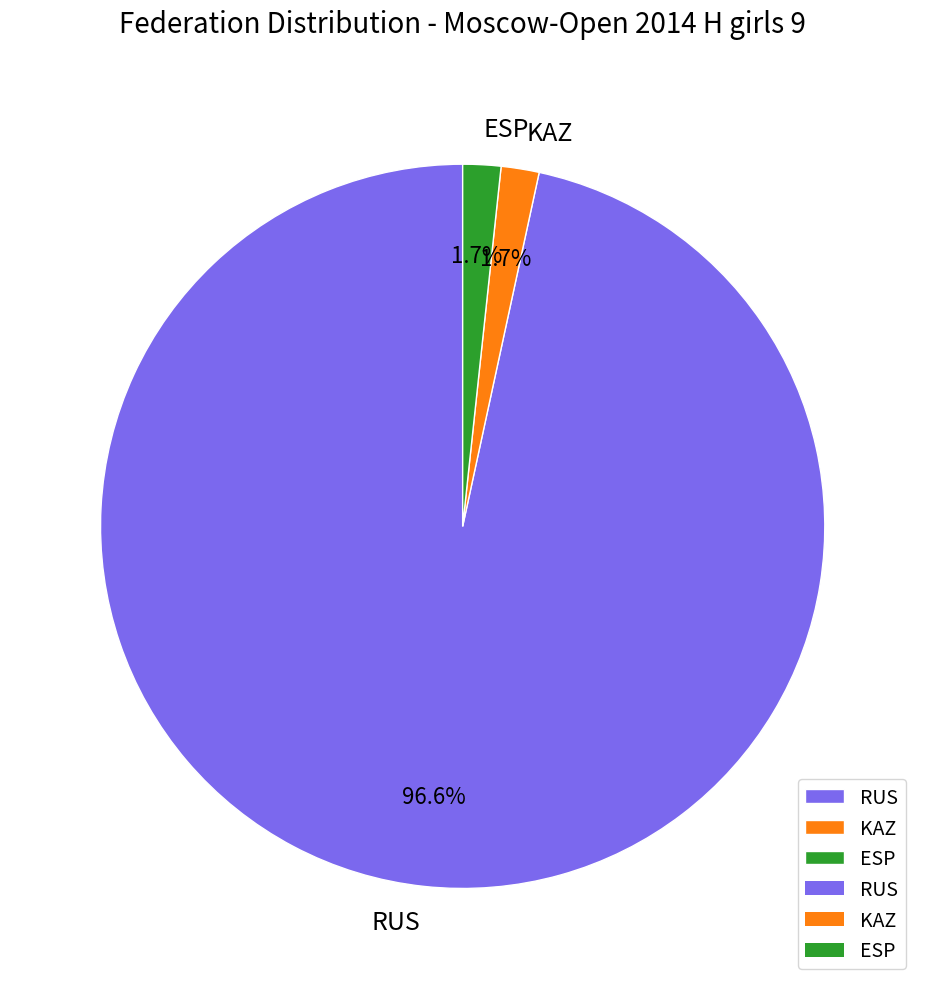

What portion of the pie excludes KAZ?

98.3%